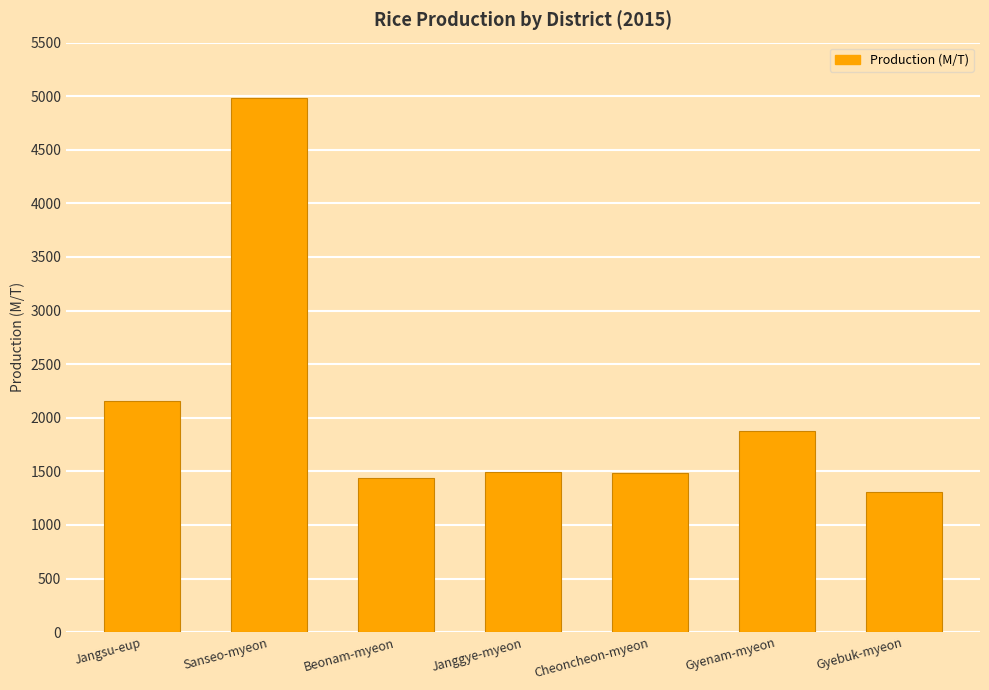

What is the maximum value shown in the chart?

4983